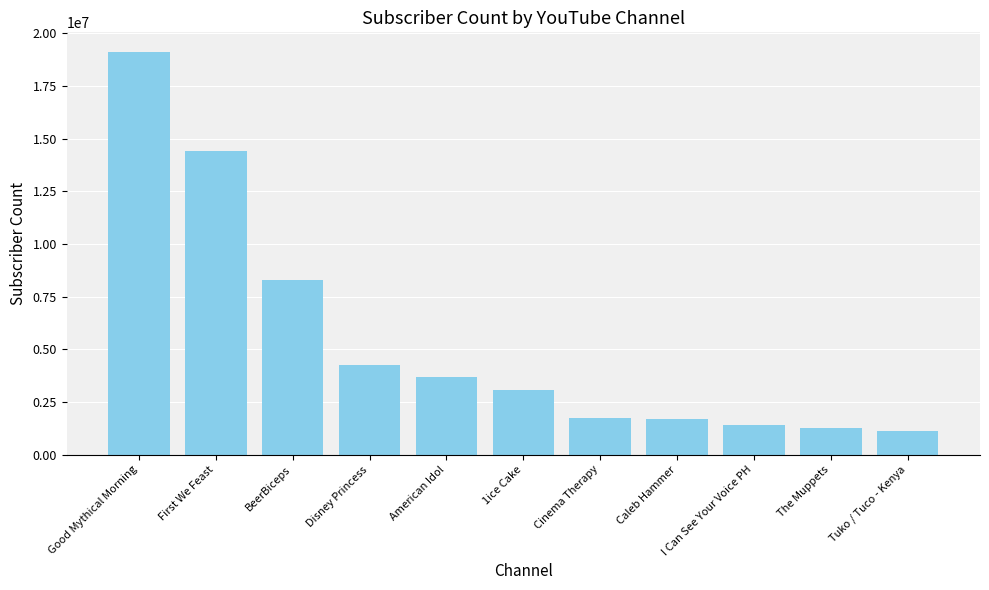

At which category does the chart reach its peak across all series?

Good Mythical Morning